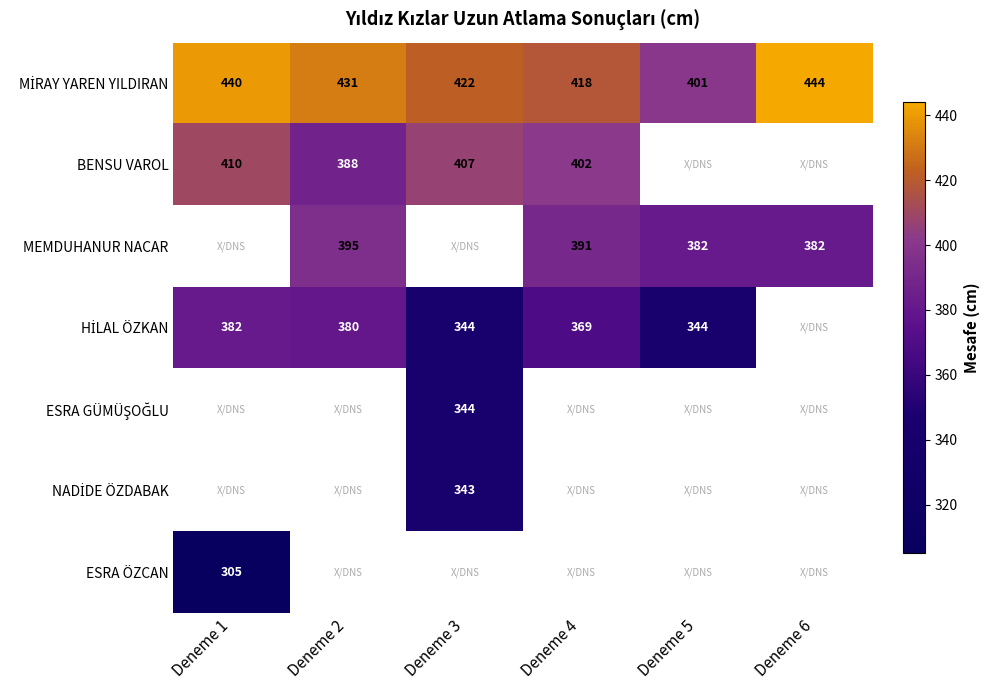

At how many categories does at least one series exceed 324?

6